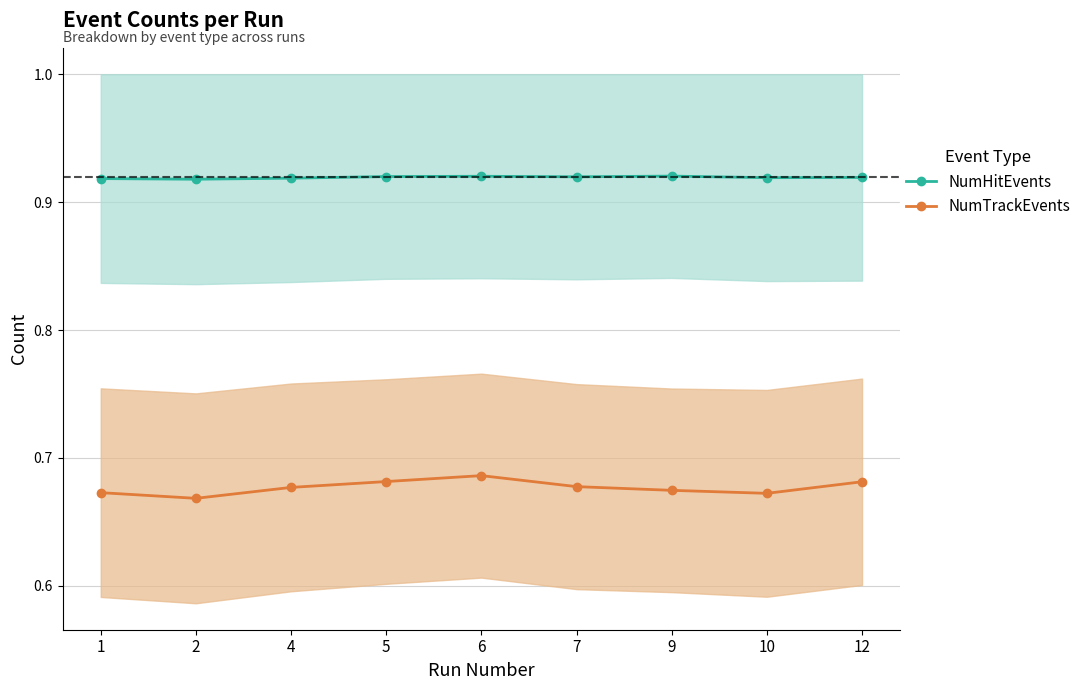

At which category does NumTrackEvents reach its first local valley?

2